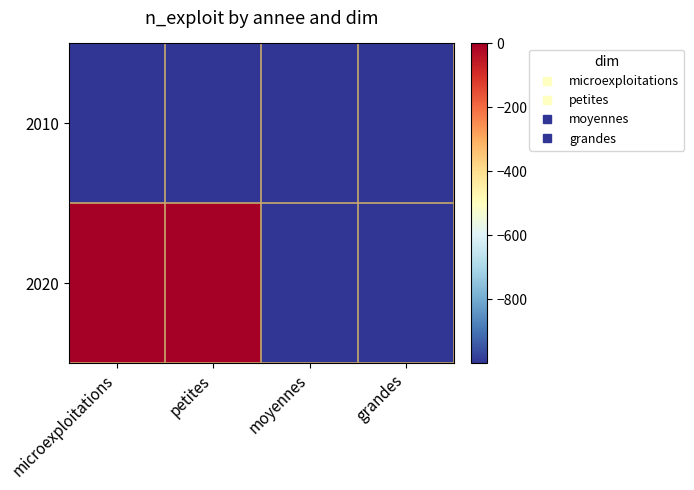

List the series in order of their overall mean, lowest first.

2010, 2020